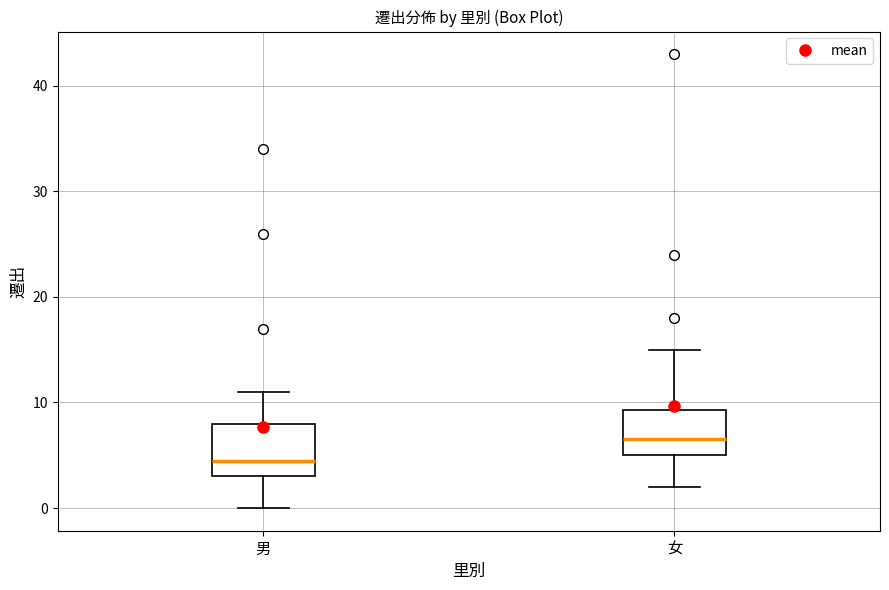

Reading left to right, transcribe this box plot: for each box, give where its median line is, the range the box spans, and where its two whiskers end, as read against the y-axis. The values are not printed on the chart, so give them approximately, as read against the axis.

男: median 5, box 3 to 8, whiskers 0 to 11
女: median 7, box 5 to 9, whiskers 2 to 15